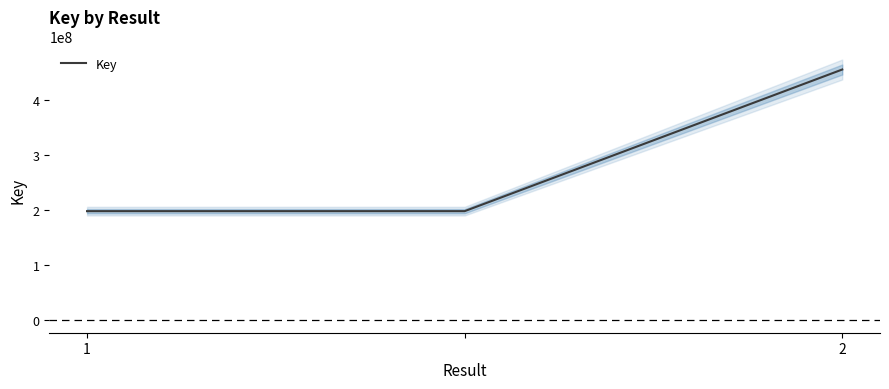

List the labels in order of value, largest first.

2, 1, 2